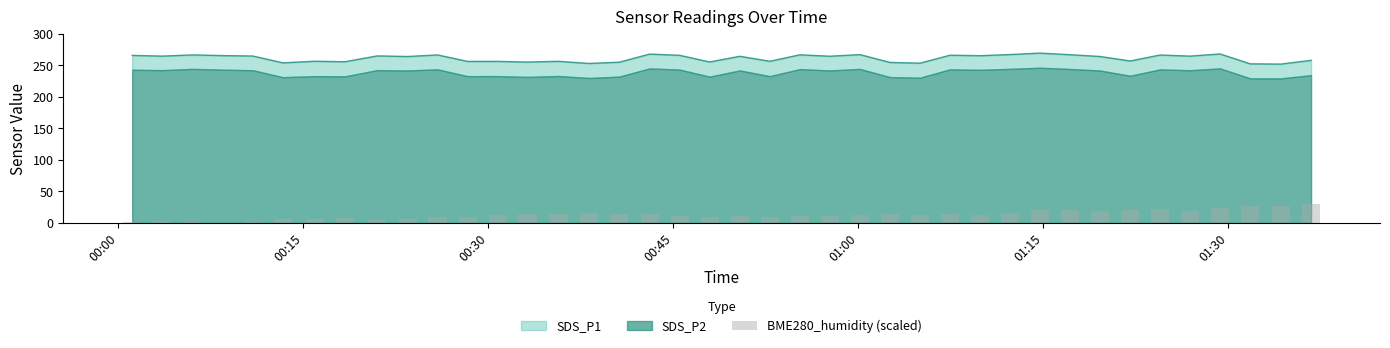

The chart shows a value of 19.3 at 17. True or false?

False